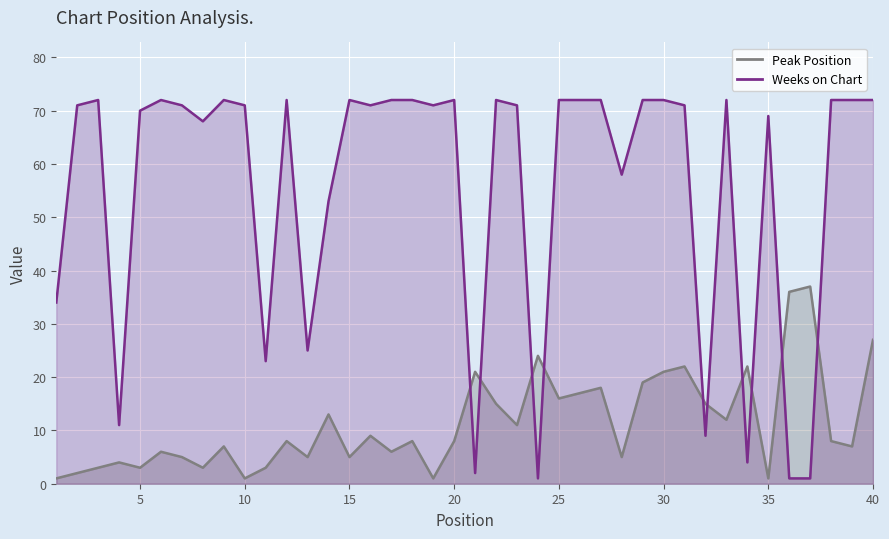

The Weeks on Chart series shows 37 at 13. True or false?

False